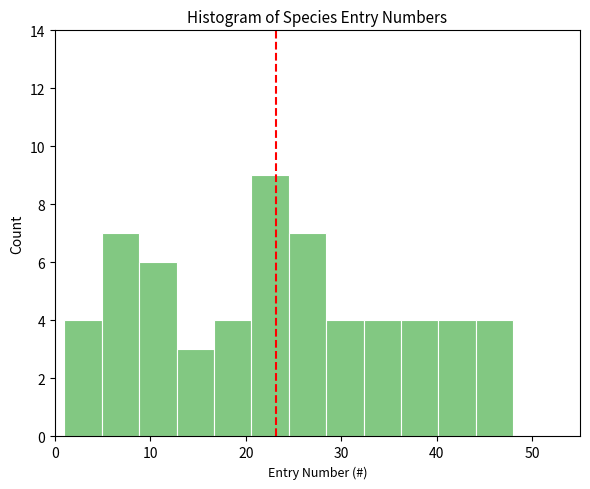

Around what value on the x-axis is the tallest bar? Give the approximate position of its centre, as read against the axis.

23